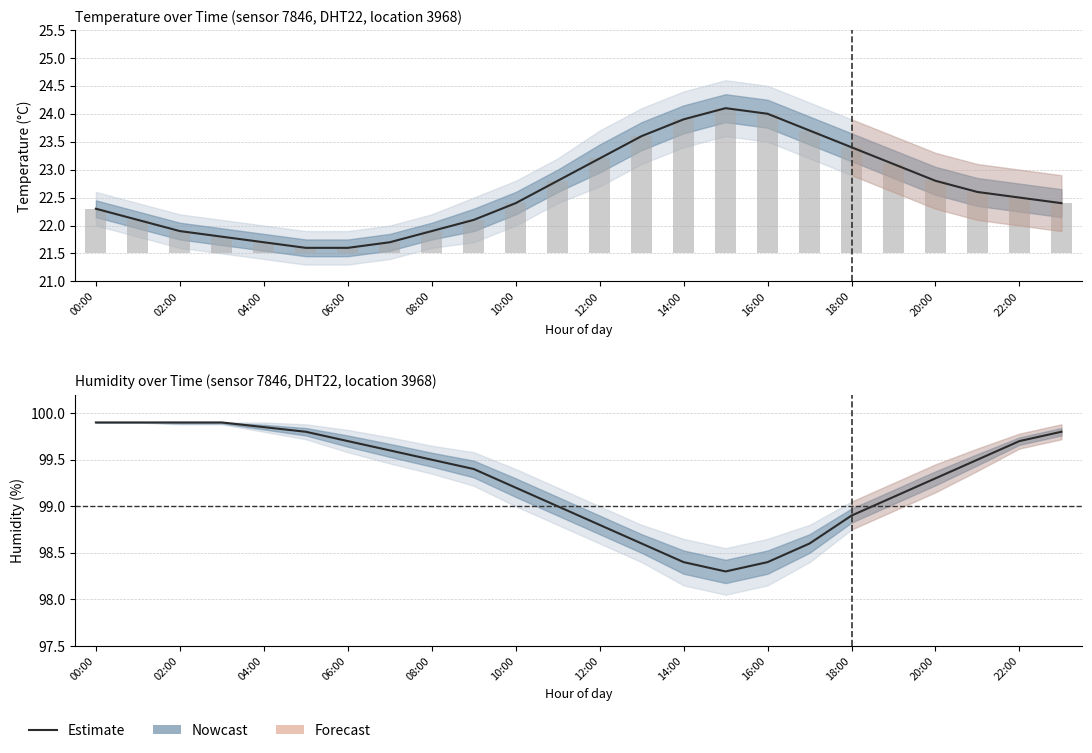

Is the value of humidity at 13 greater than the value of temperature at 22:00?

Yes